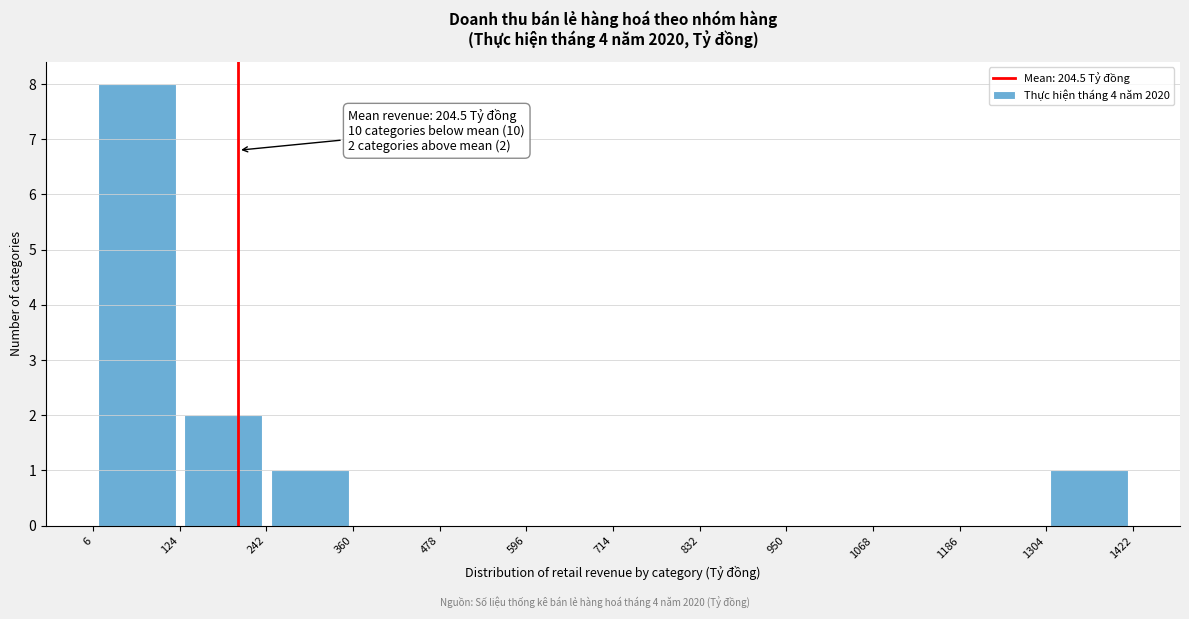

Which range on the x-axis has the tallest bar?

6 to 124